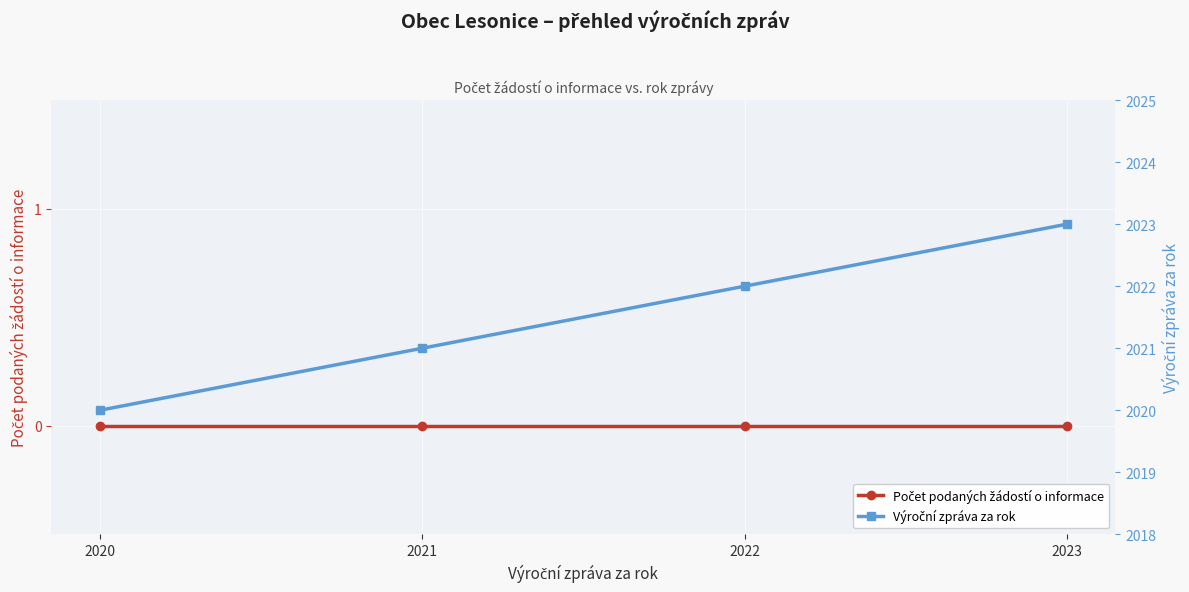

True or false: Počet podaných žádostí o informace and Výroční zpráva za rok intersect in this chart.

False